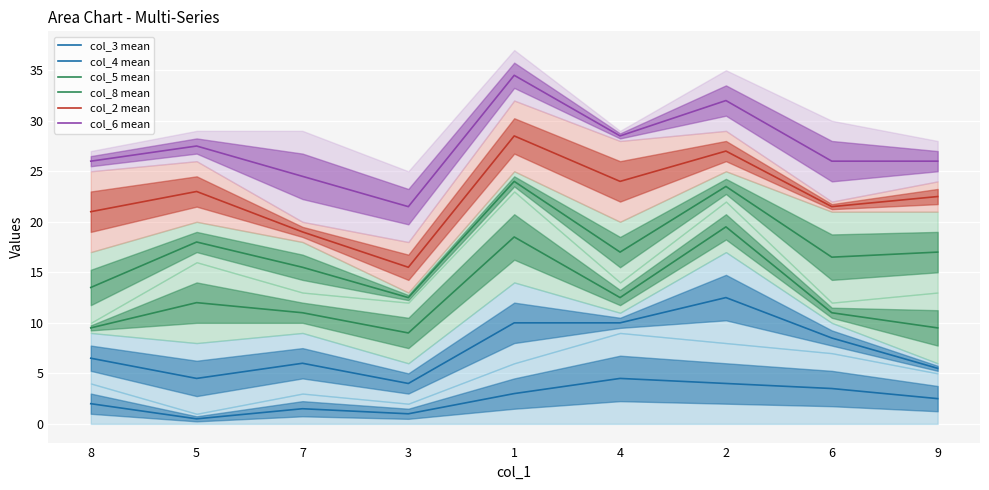

Rank the series by their average value, from highest to lowest.

col_6 mean, col_2 mean, col_8 mean, col_5 mean, col_4 mean, col_3 mean